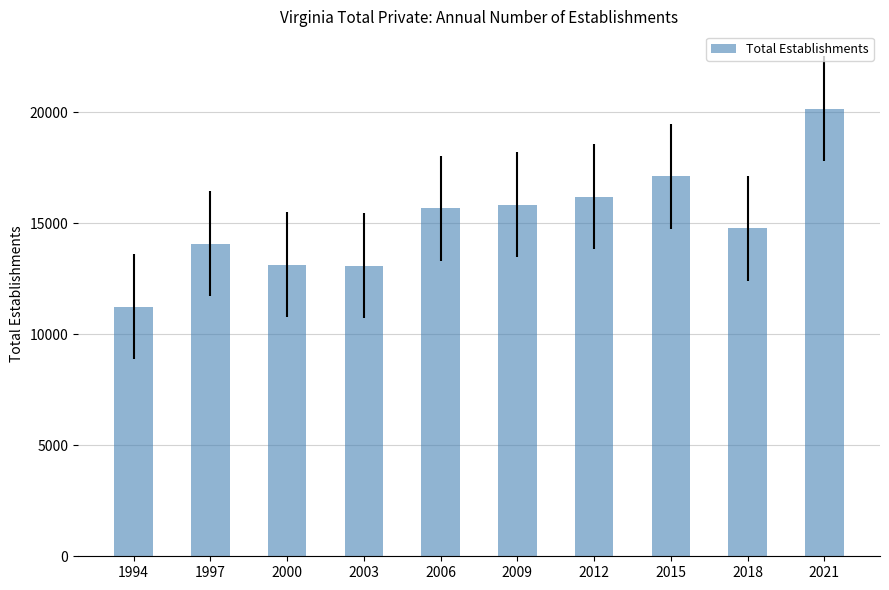

Which has a higher value, 2021 or 2012?

2021